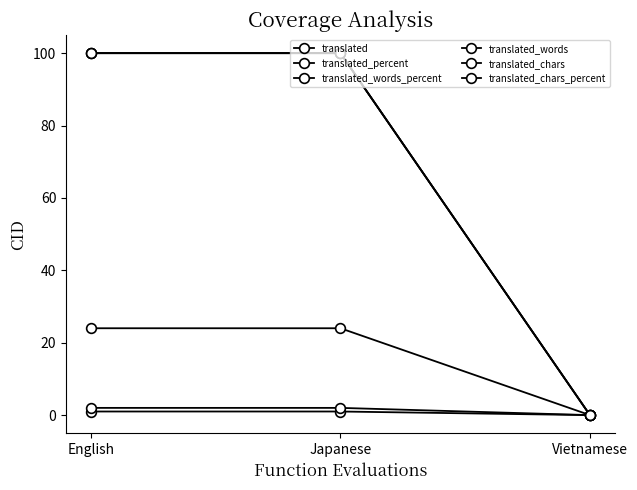

What is the label of the 3rd point from the left?

Vietnamese